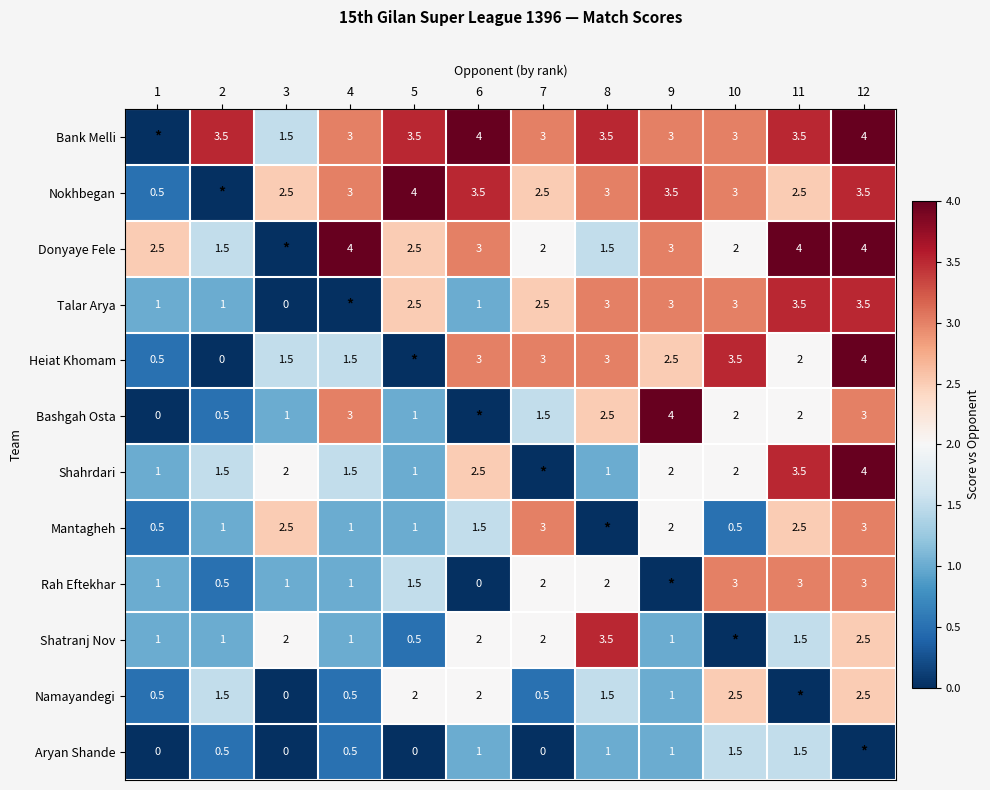

The Heiat Khomam series shows 5.2 at 10. True or false?

False